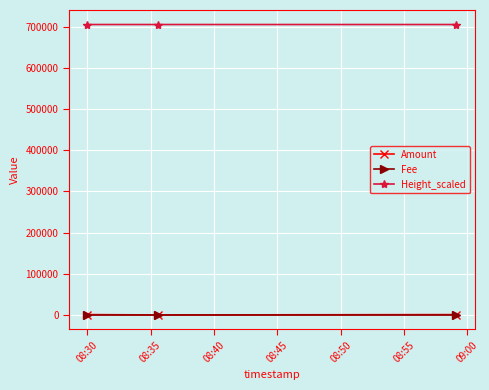

How many series are shown in this chart?

3